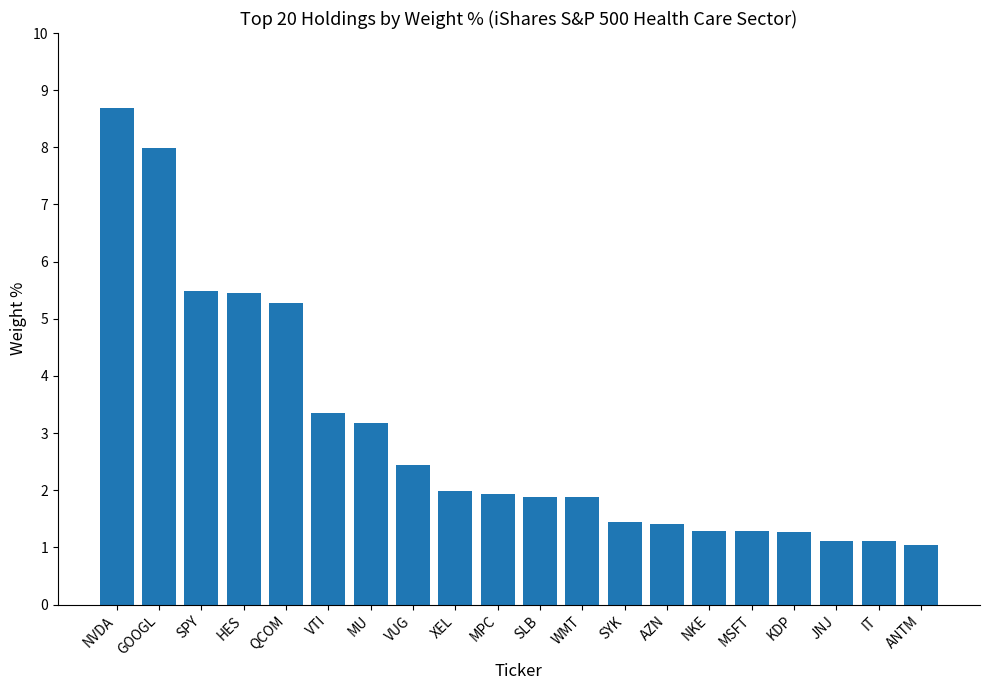

What is the difference between the values at VTI and MU?

0.2